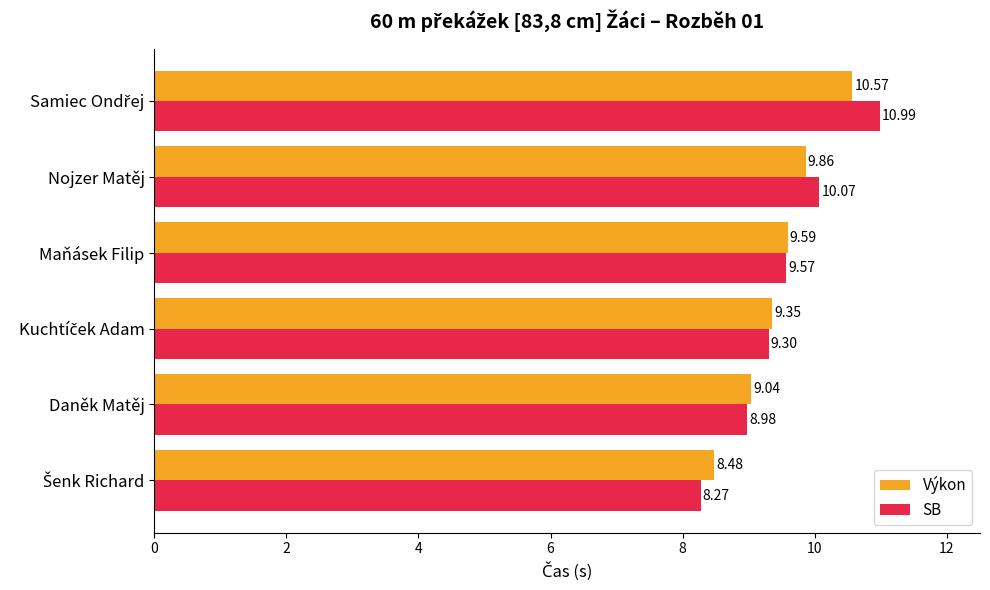

Which series has the widest spread of values?

SB